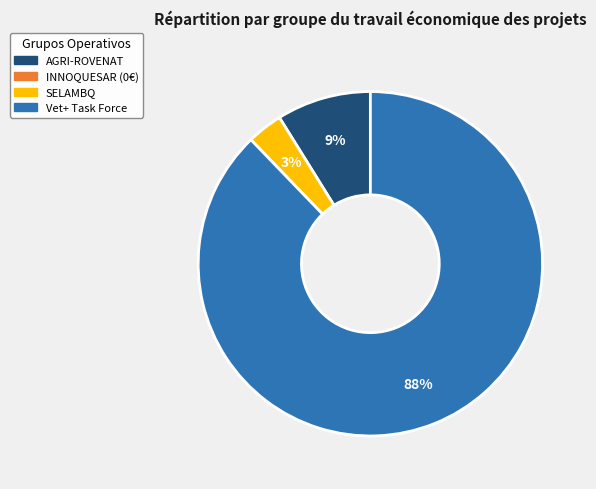

To the nearest percent, what is the average slice percentage?

33%